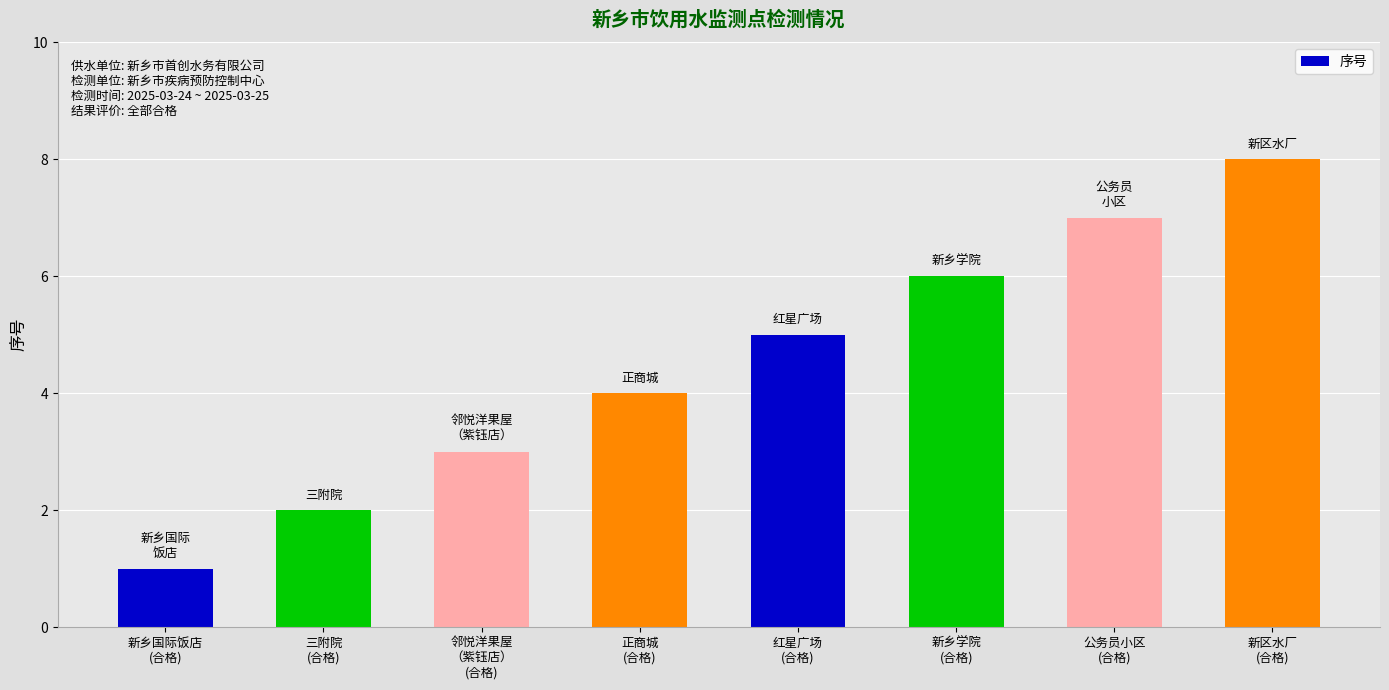

What is the label of the 5th bar from the right?

正商城
(合格)